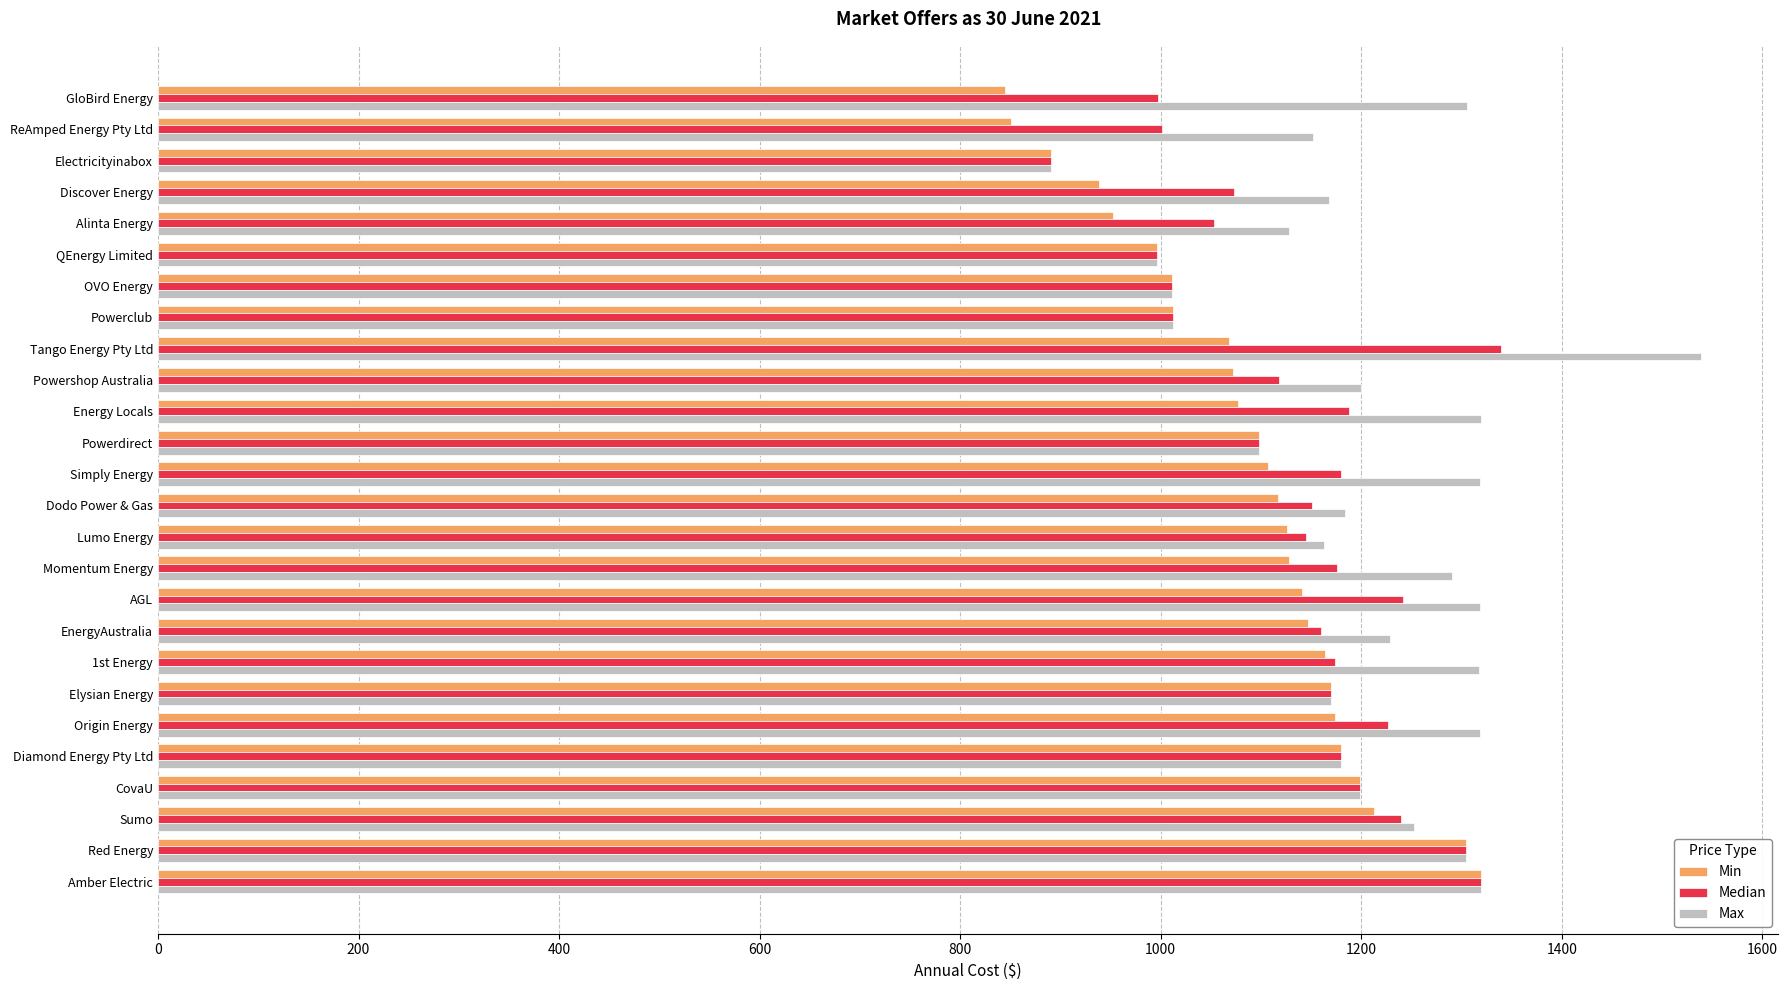

What is the highest value of the Median series?

1339.8